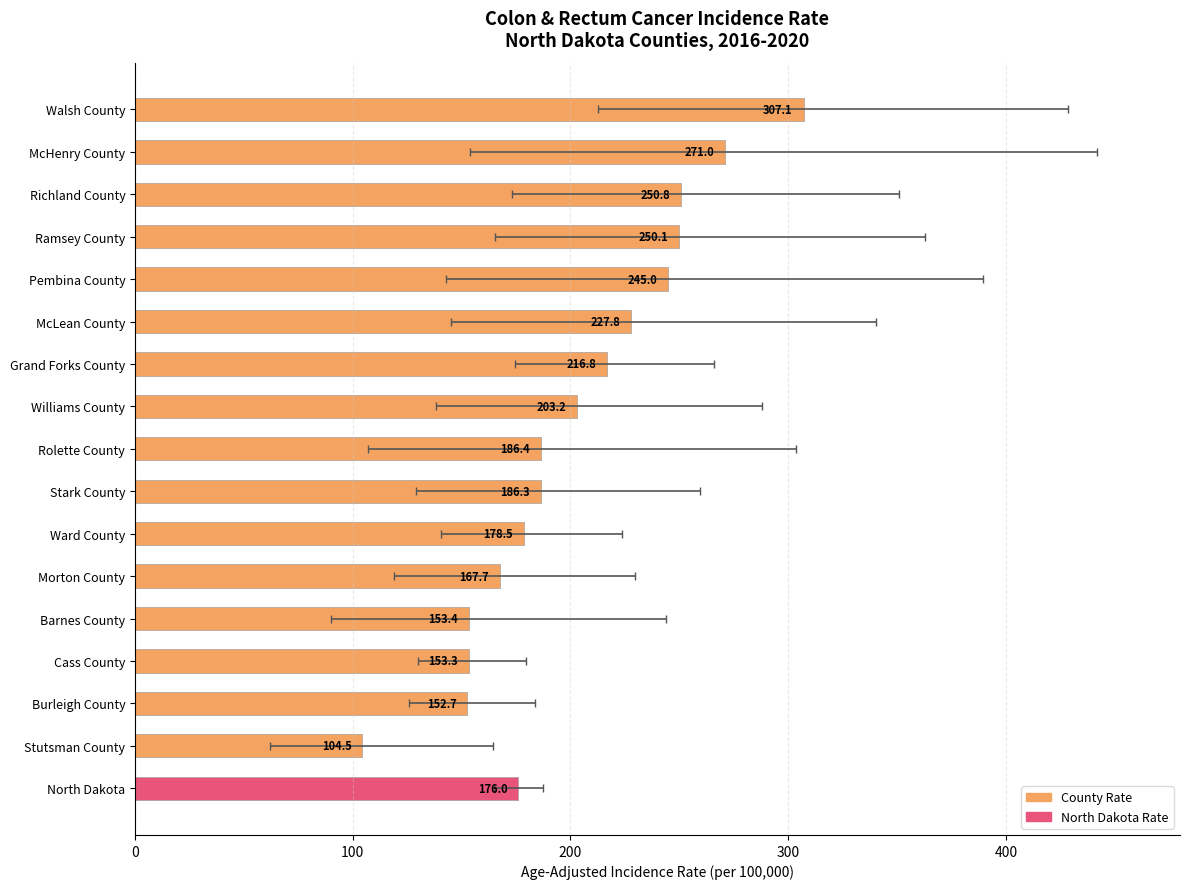

Reading left to right, extract all data points from this chart.

307.1	271.0	250.8	250.1	245.0	227.8	216.8	203.2	186.4	186.3	178.5	167.7	153.4	153.3	152.7	104.5	176.0